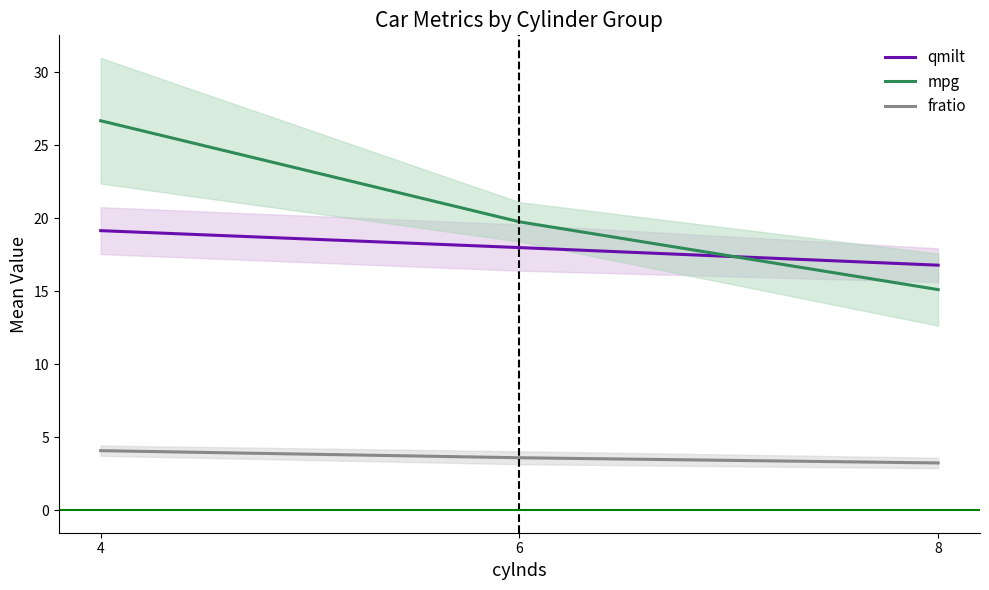

What is the maximum value shown in the chart?

26.7